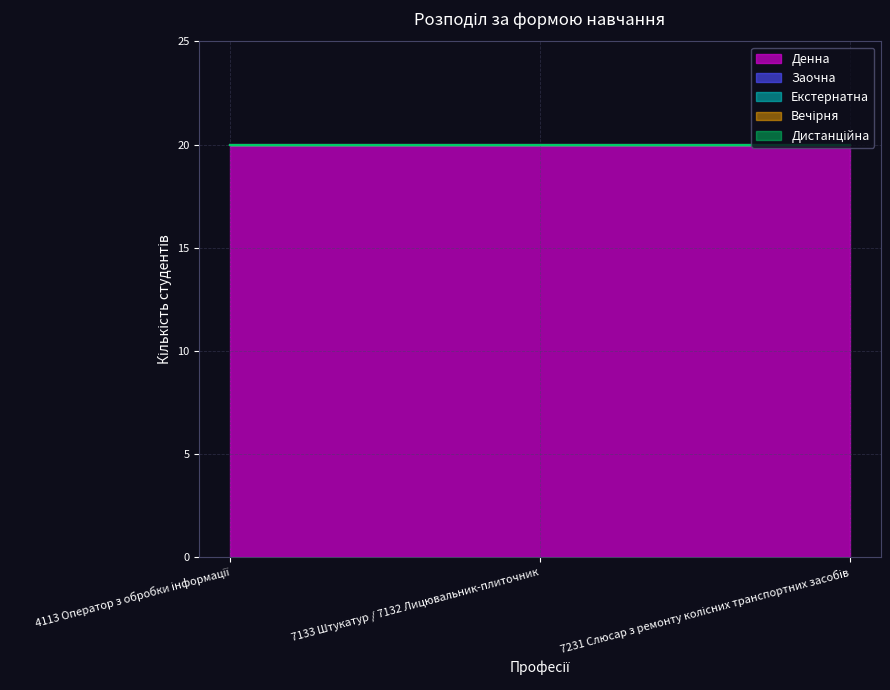

Does the chart have visible grid lines?

Yes